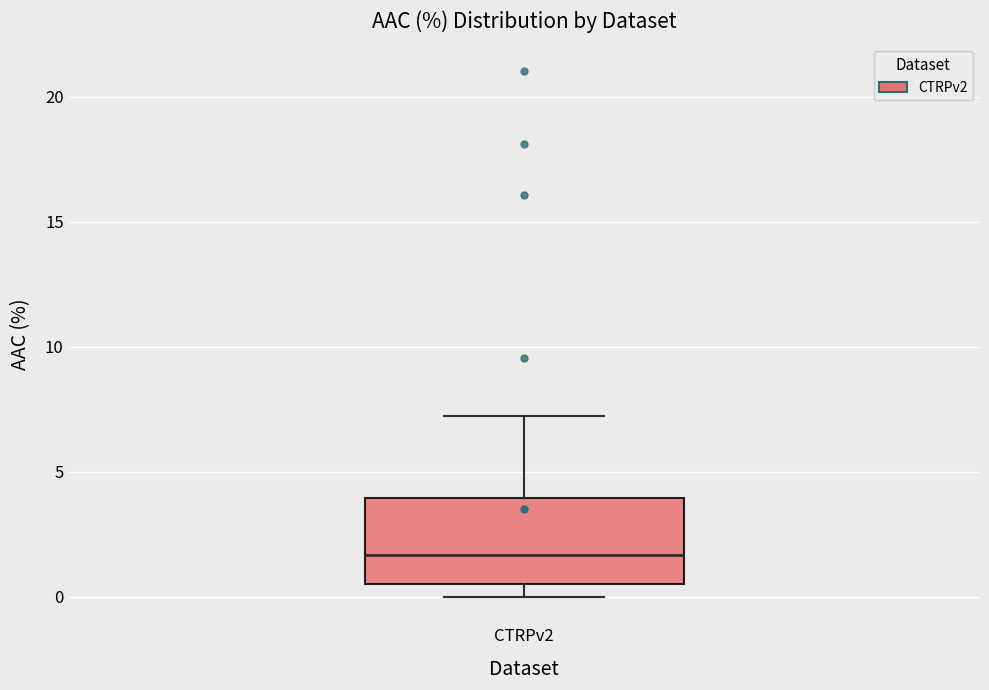

Where does the median line of the box for CTRPv2 sit on the y-axis? The values are not printed on the chart, so give them approximately, as read against the axis.

1.5